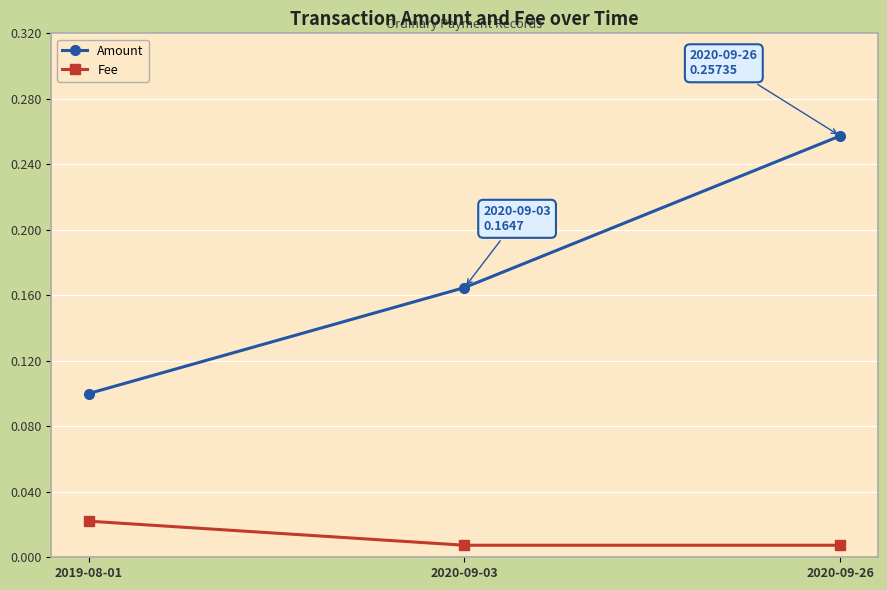

Count the number of data series in this chart.

2